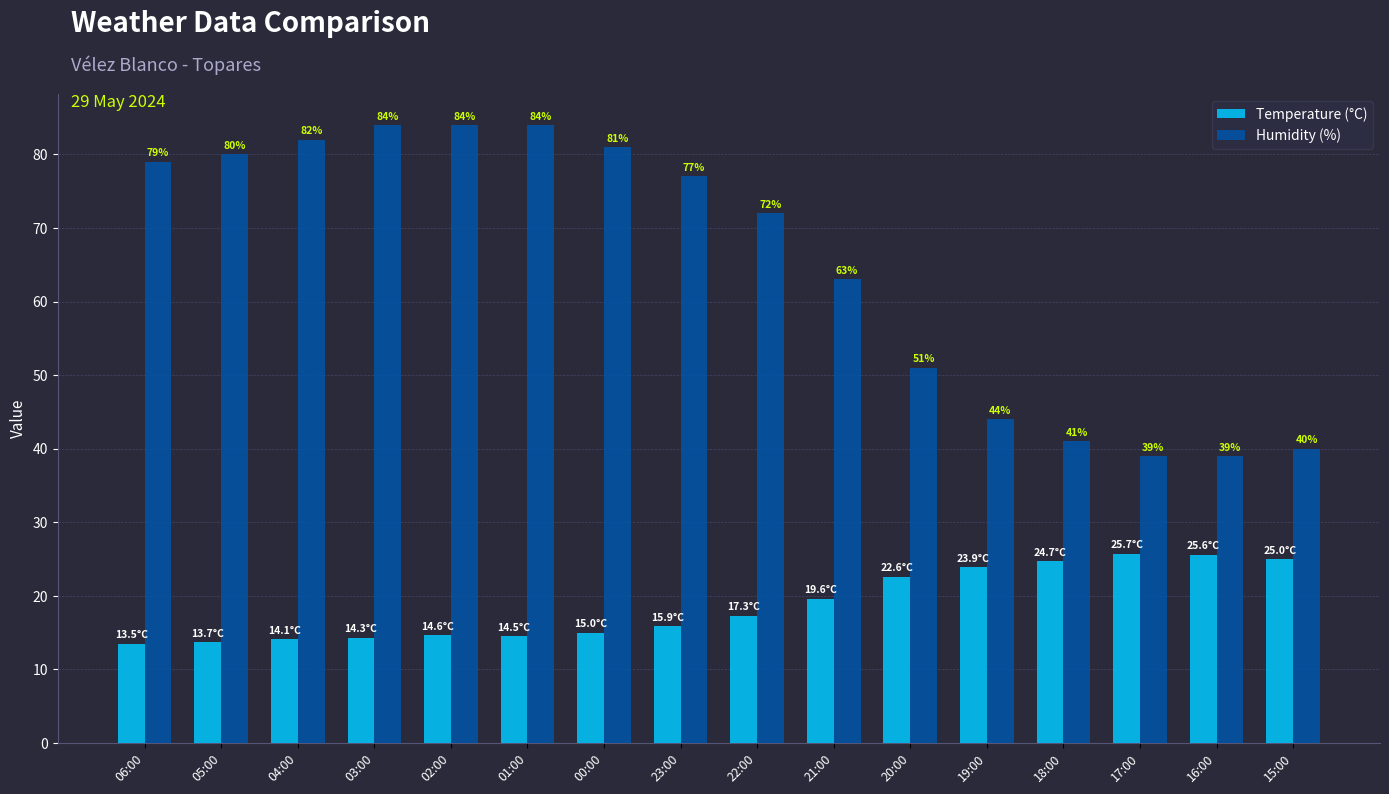

What value does the Temperature (°C) series have at 16:00?

25.6